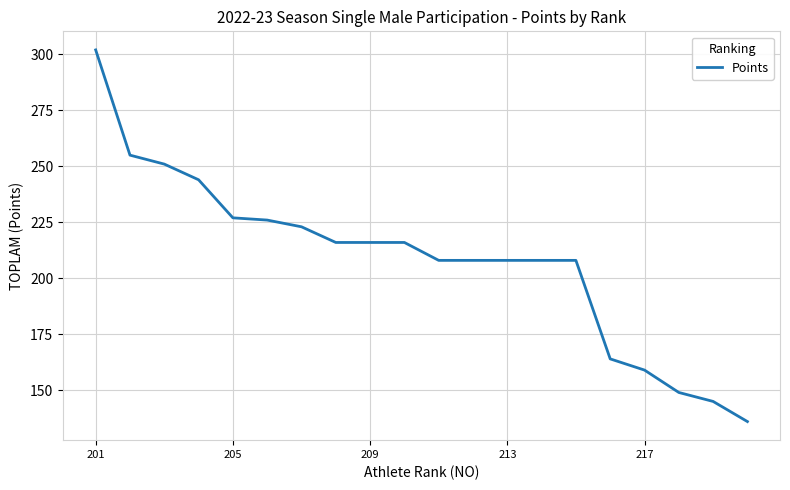

What is the difference between the maximum and minimum values?

166